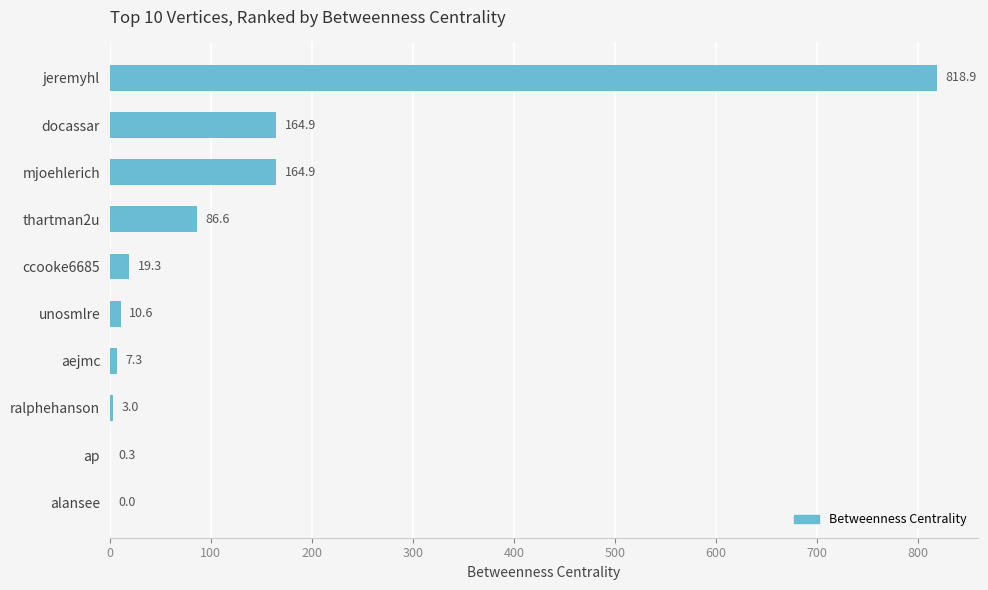

What is the maximum value shown in the chart?

818.9